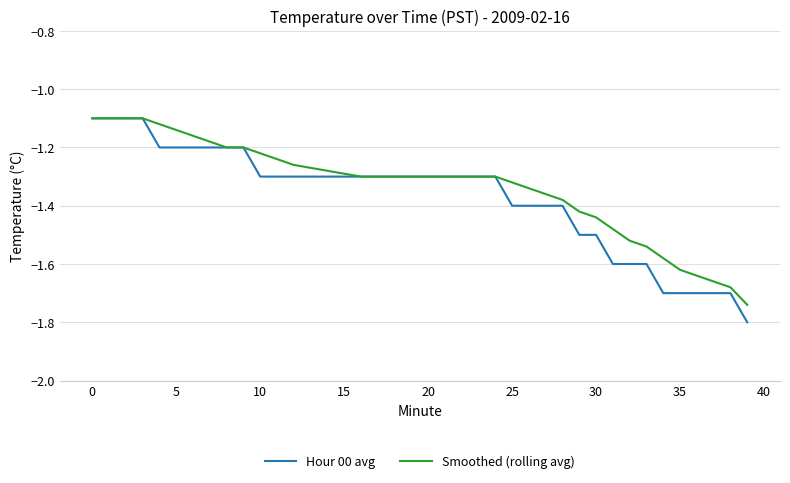

Is this an area chart (filled region under the line)?

No